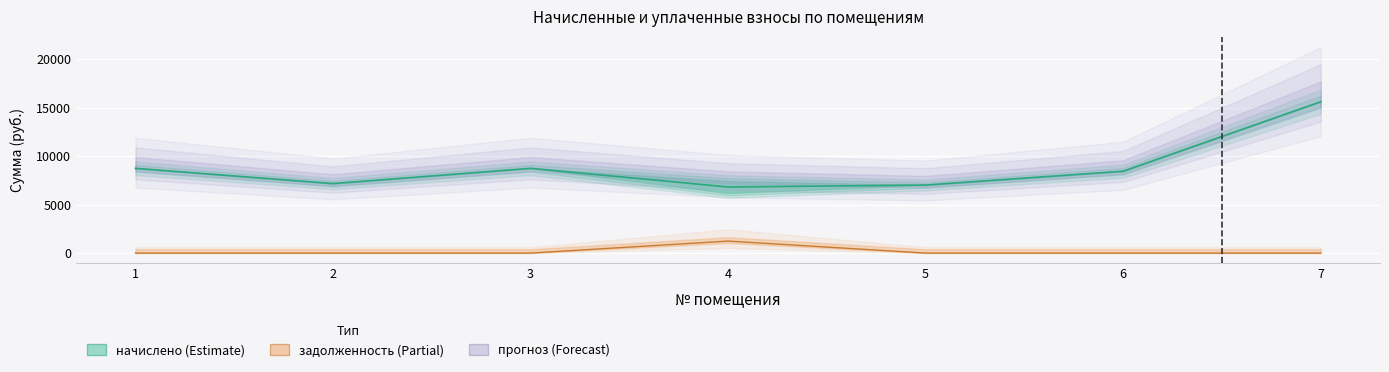

Rank the series by their average value, from highest to lowest.

начислено, задолженность